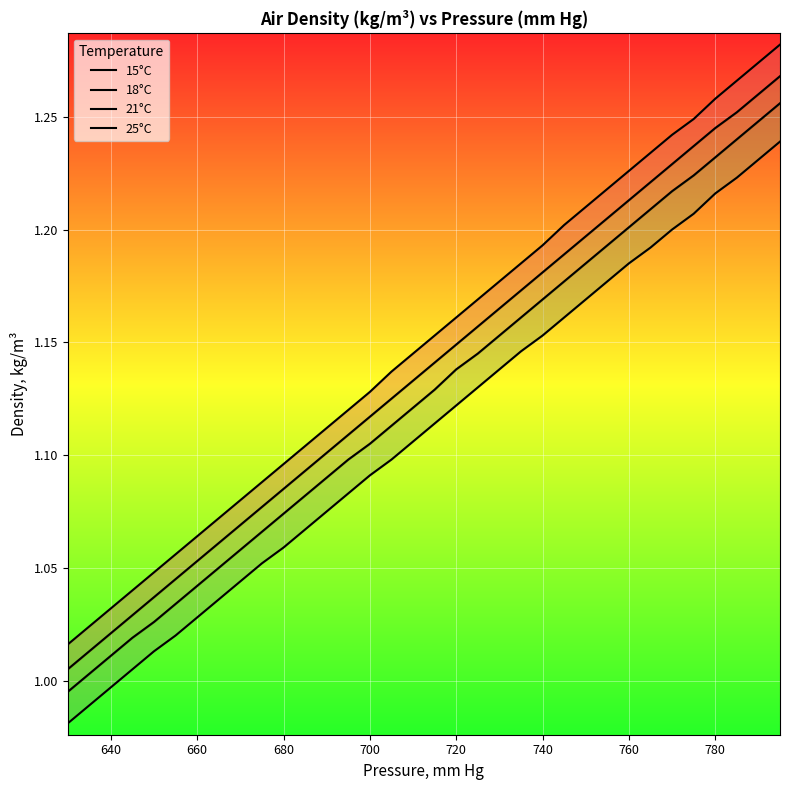

What is the average value of the 15°C series?

1.1